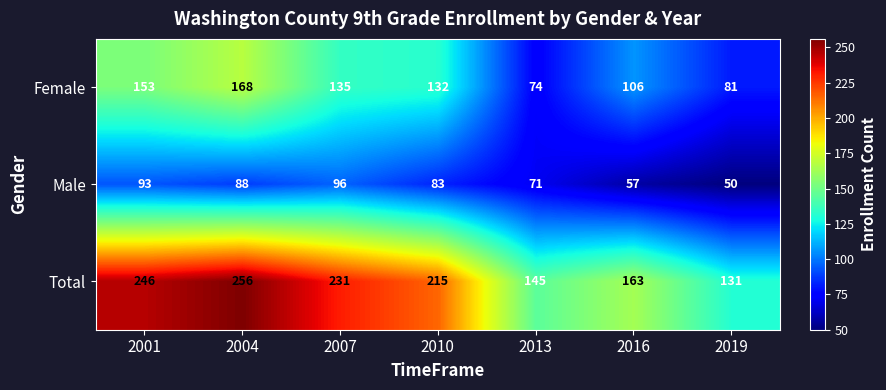

What value does the Male series have at 2019?

50